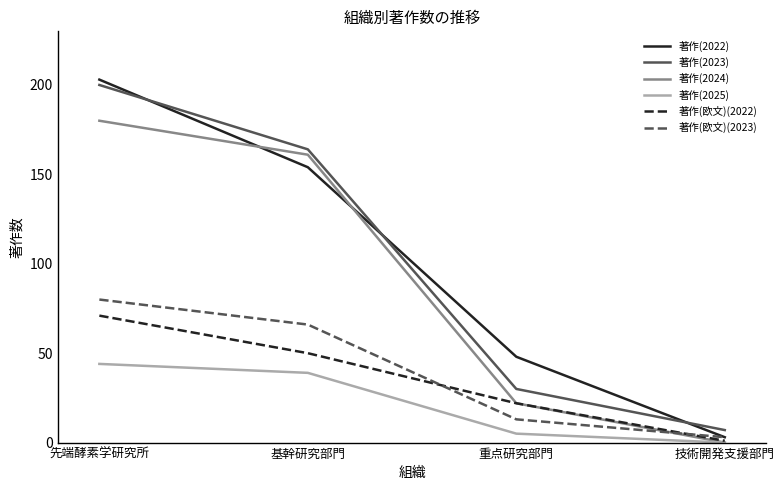

At 基幹研究部門, list the series in order from smallest to largest.

著作(2025), 著作(欧文)(2022), 著作(欧文)(2023), 著作(2022), 著作(2024), 著作(2023)